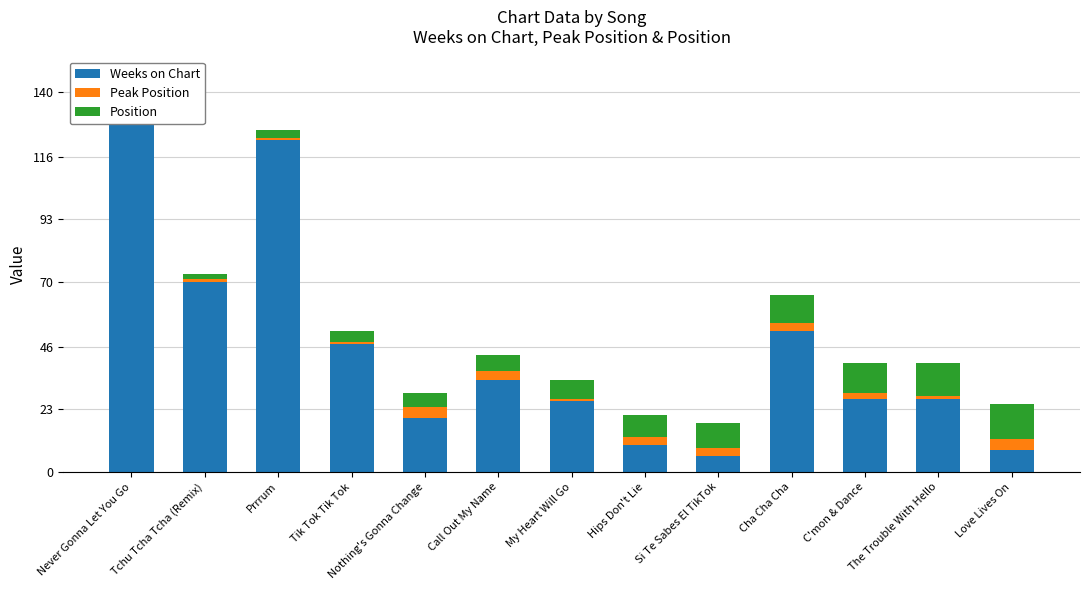

The value of Peak Position at C'mon & Dance is 3. True or false?

False